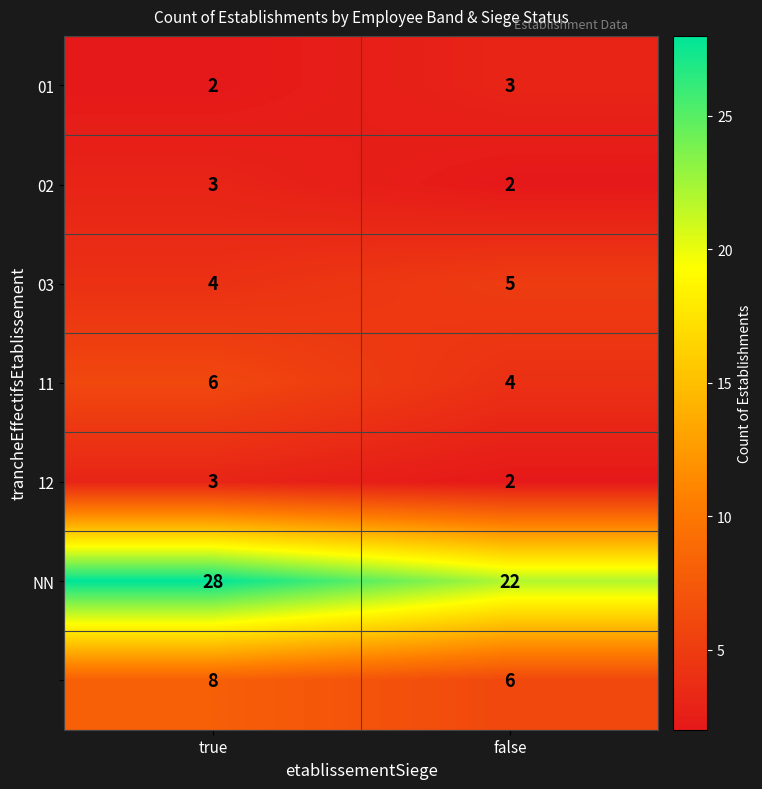

What is the difference between the highest and lowest values at false?

20